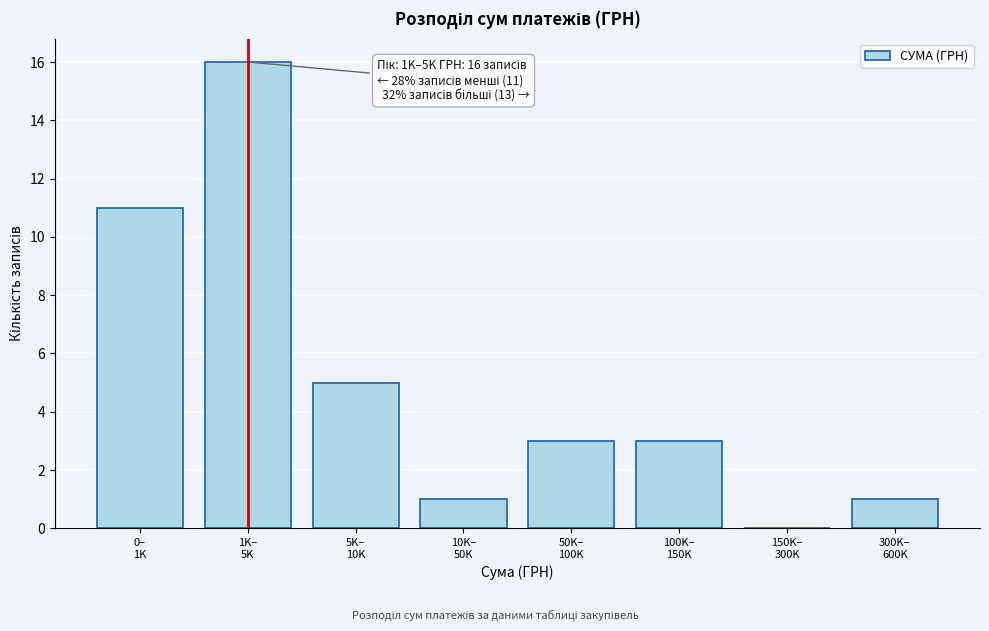

What is the greatest value displayed?

16